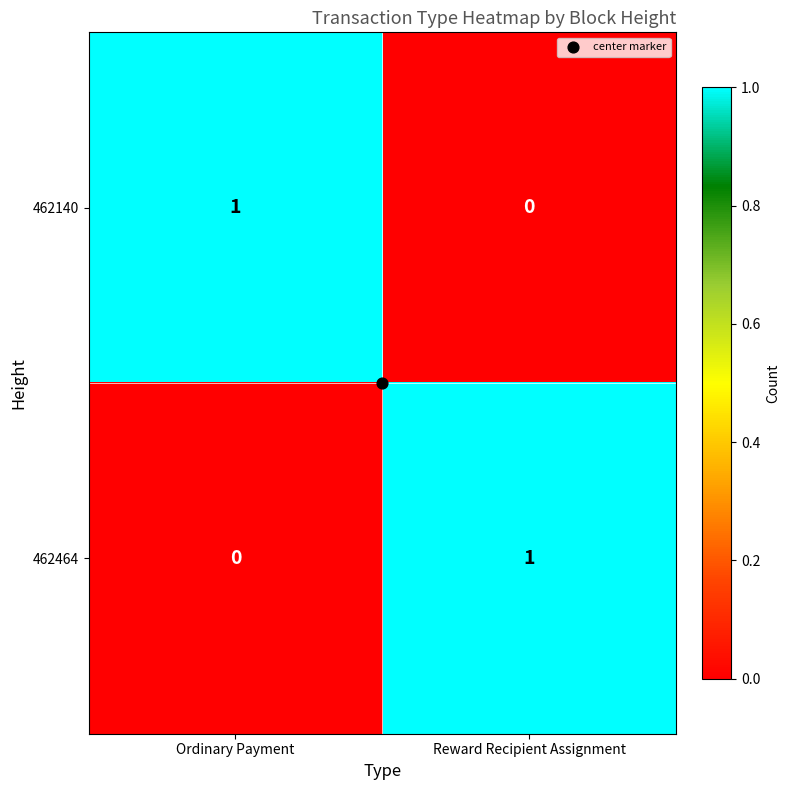

List the labels in order of 462464 value, largest first.

Reward Recipient Assignment, Ordinary Payment